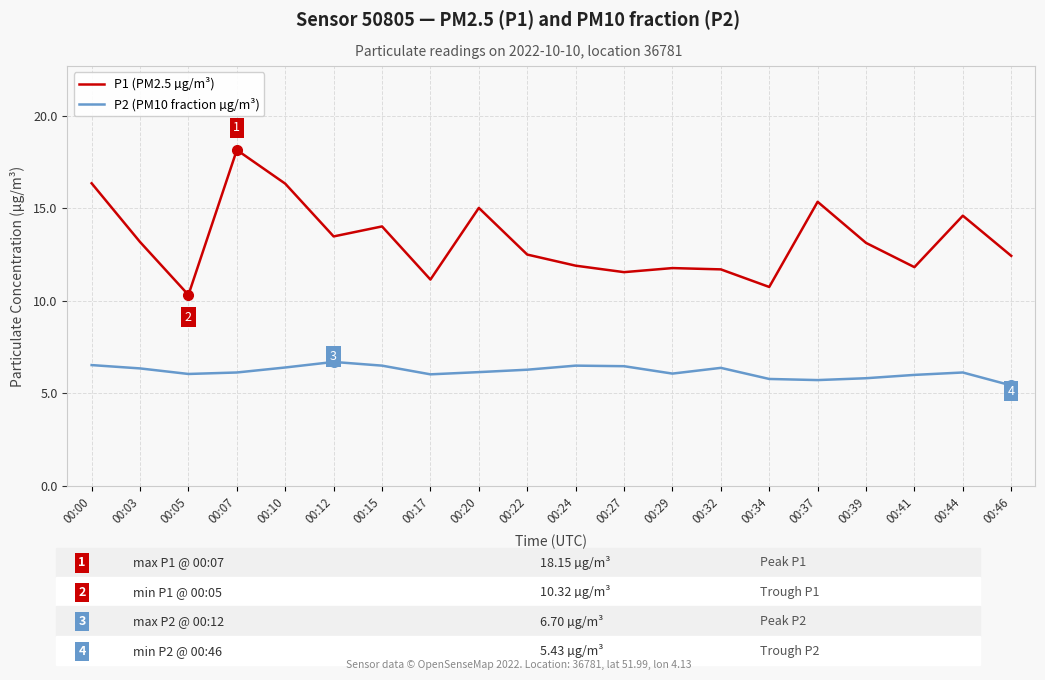

In P2 (PM10 fraction µg/m³), how many points are lower than both neighbors (excluding endpoints)?

4